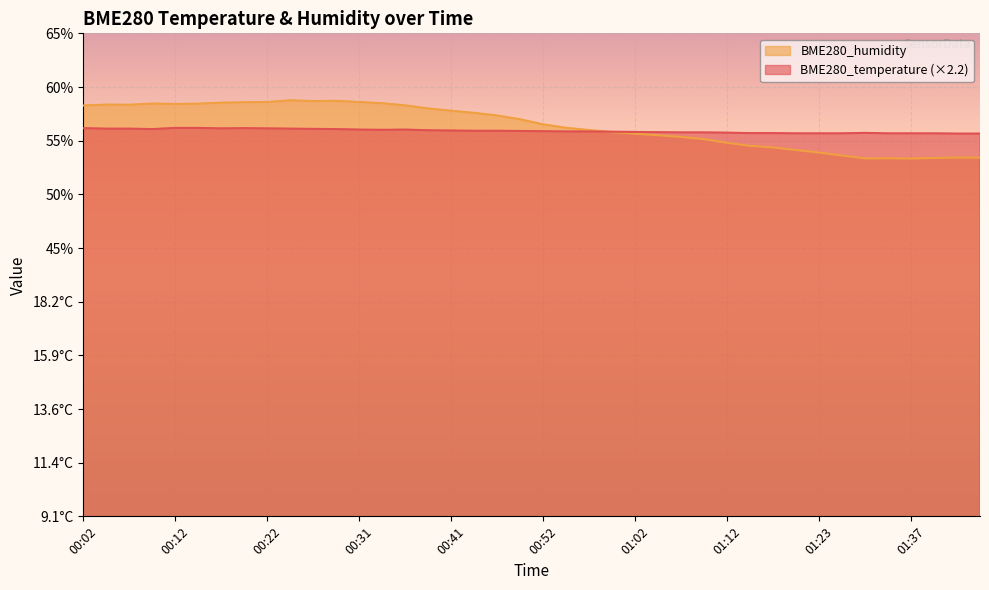

What is the sum of all BME280_humidity values?

2257.1